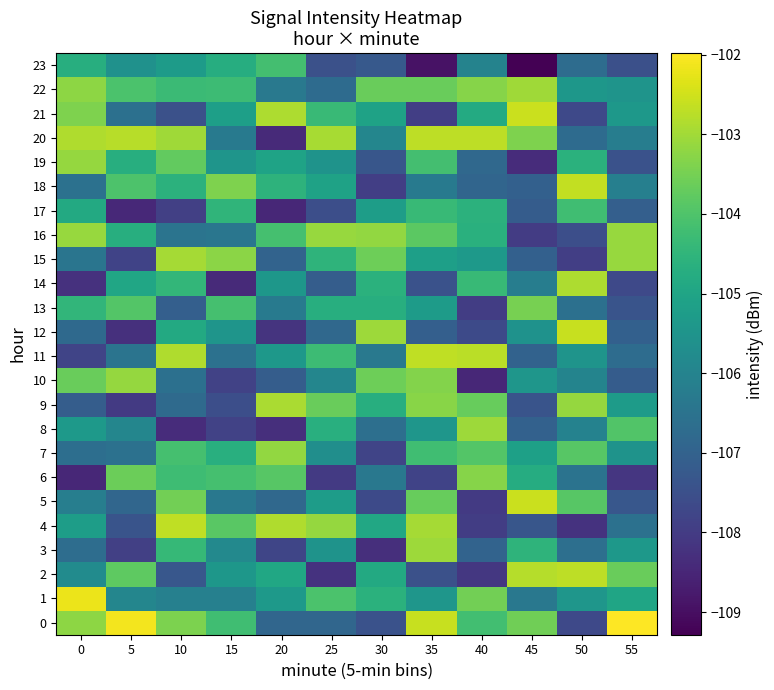

At how many categories does at least one series exceed -105?

12